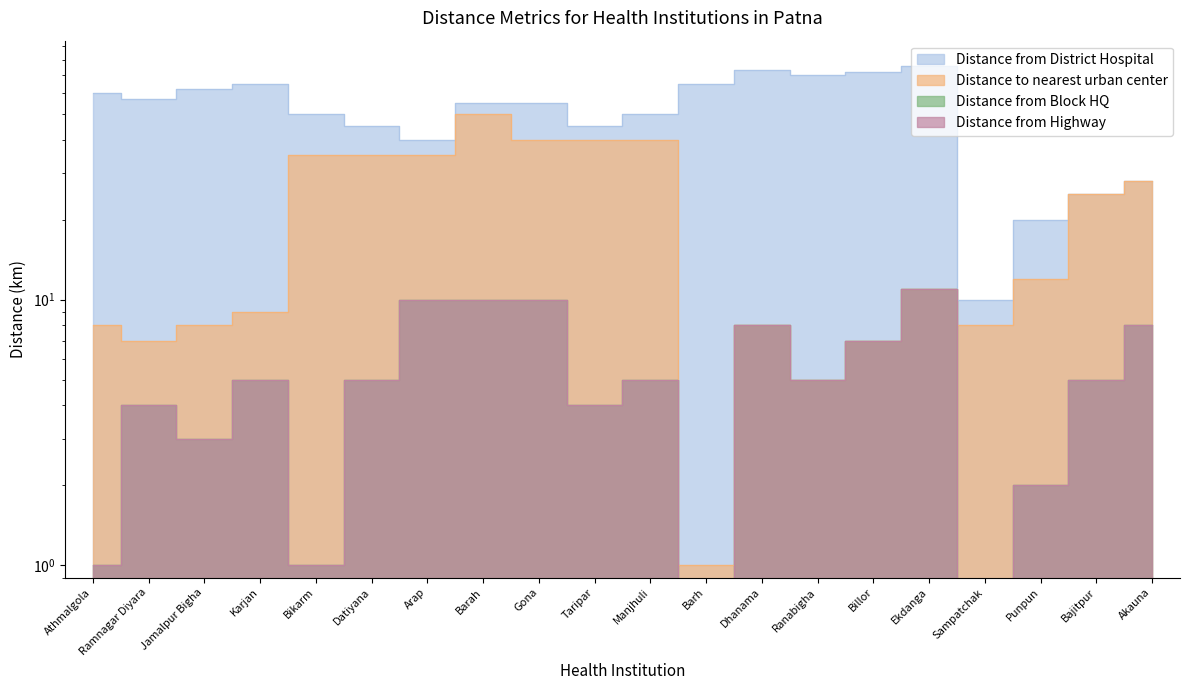

What are all the series names shown in the legend?

Distance from District Hospital, Distance to nearest urban center, Distance from Block HQ, Distance from Highway